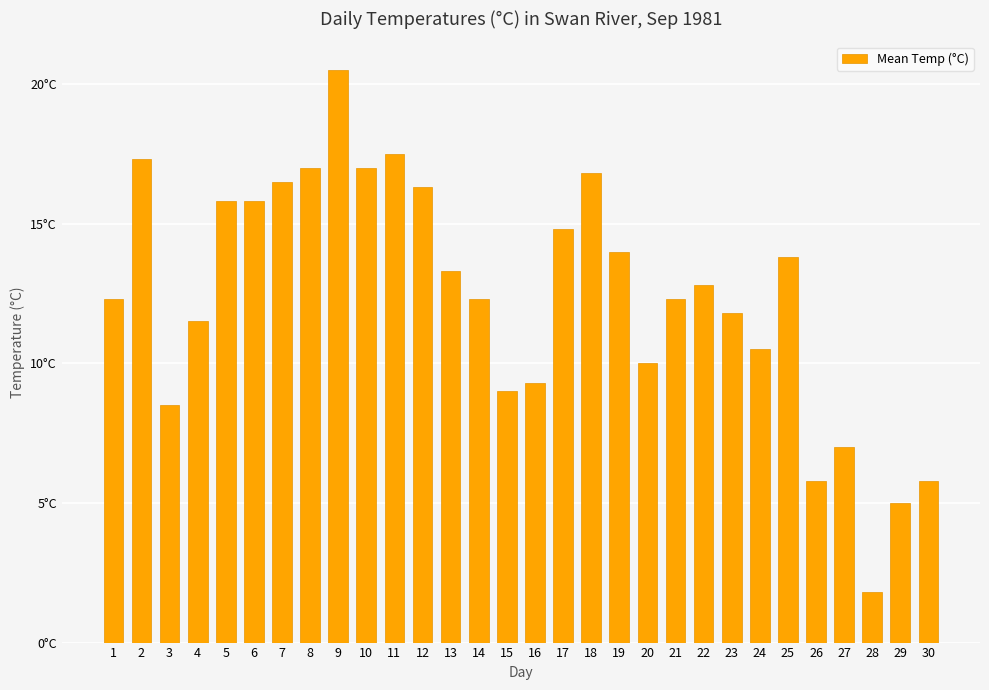

Are the bars horizontal?

No